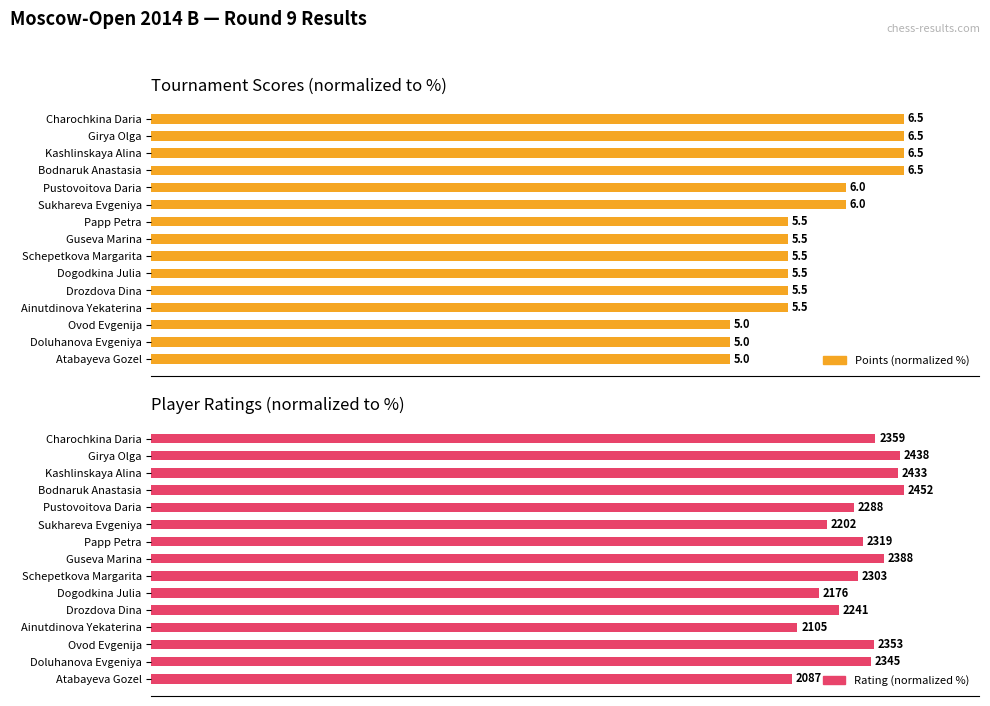

How many bars are there in each group?

2